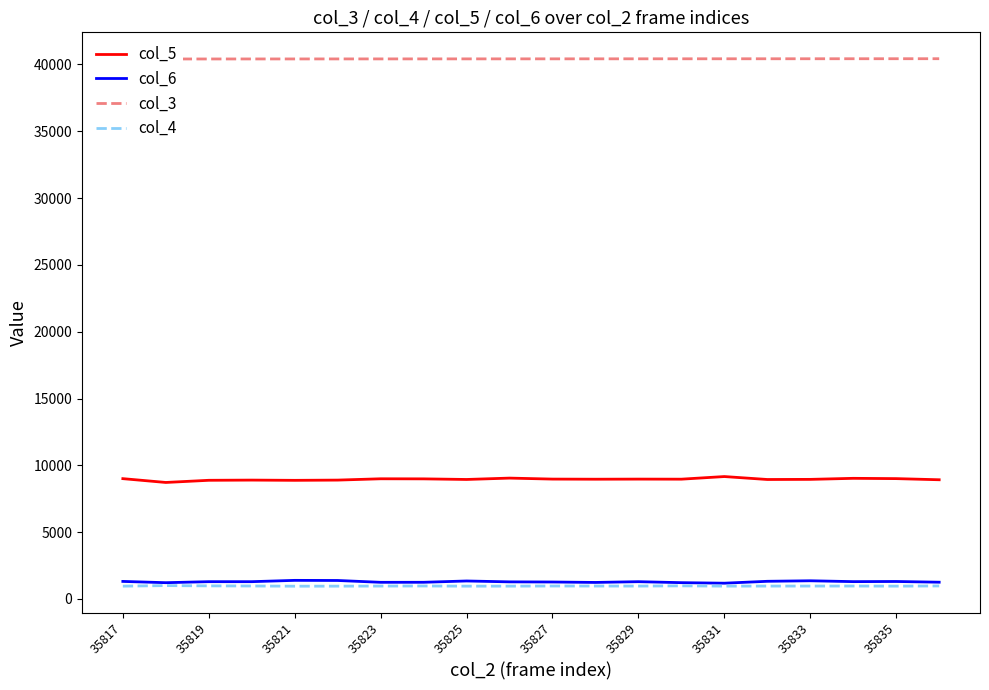

What is the greatest value displayed?

40433.1